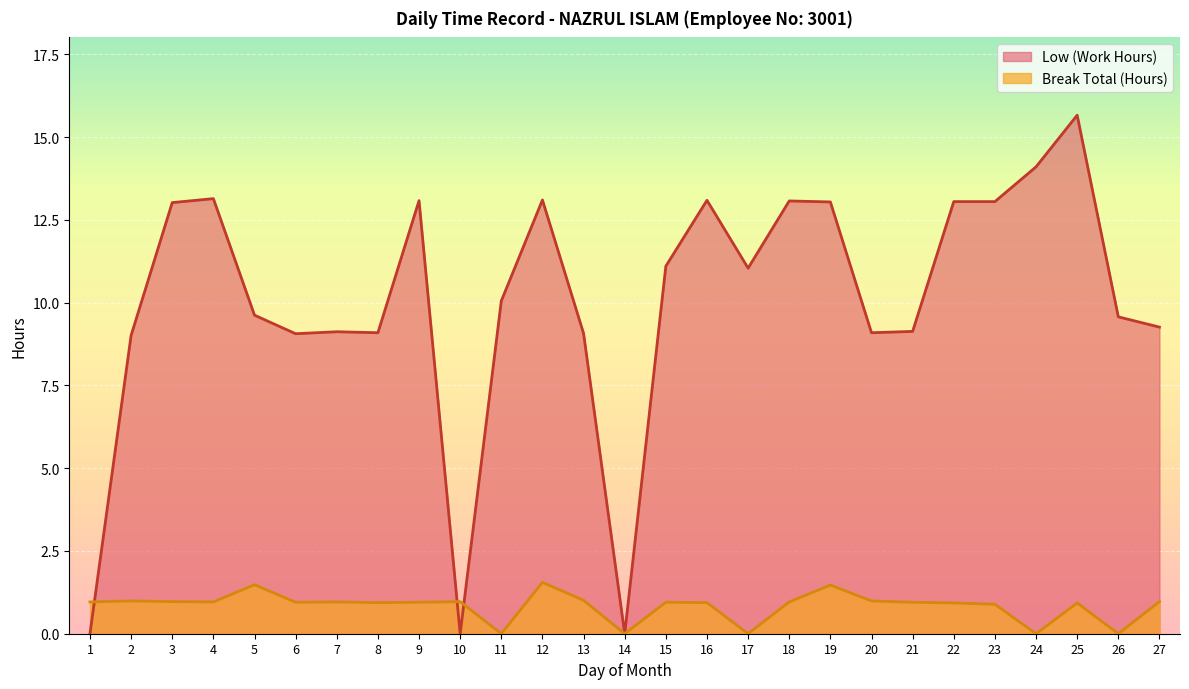

What is the greatest value displayed?

15.7